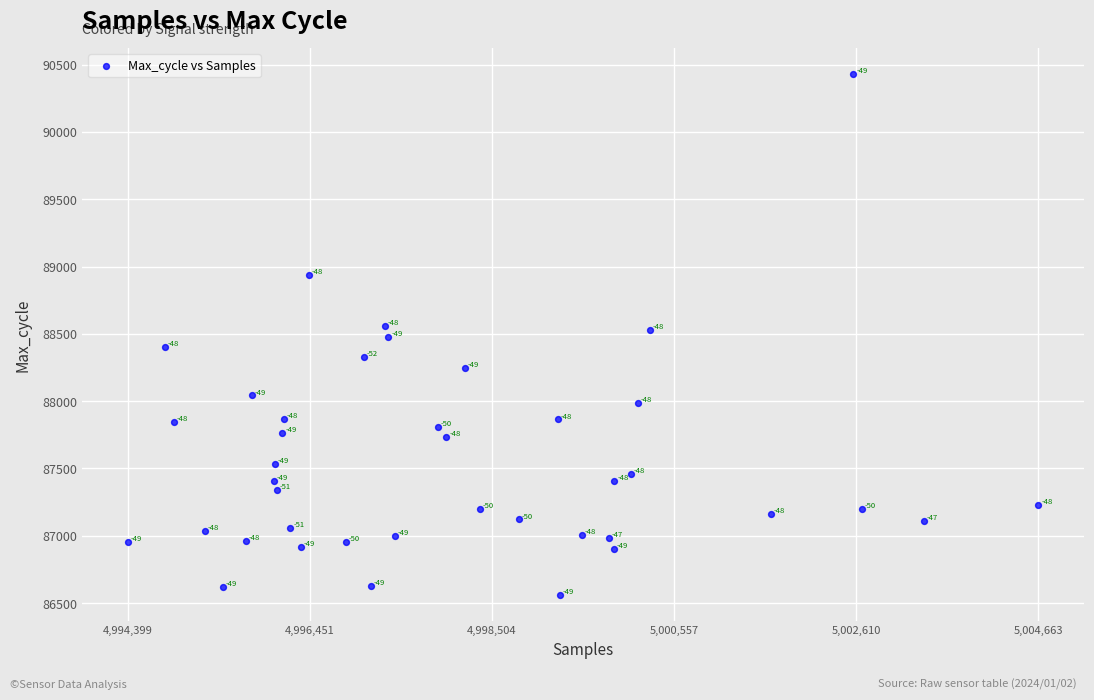

What is the range of Y values (max minus min)?

3870